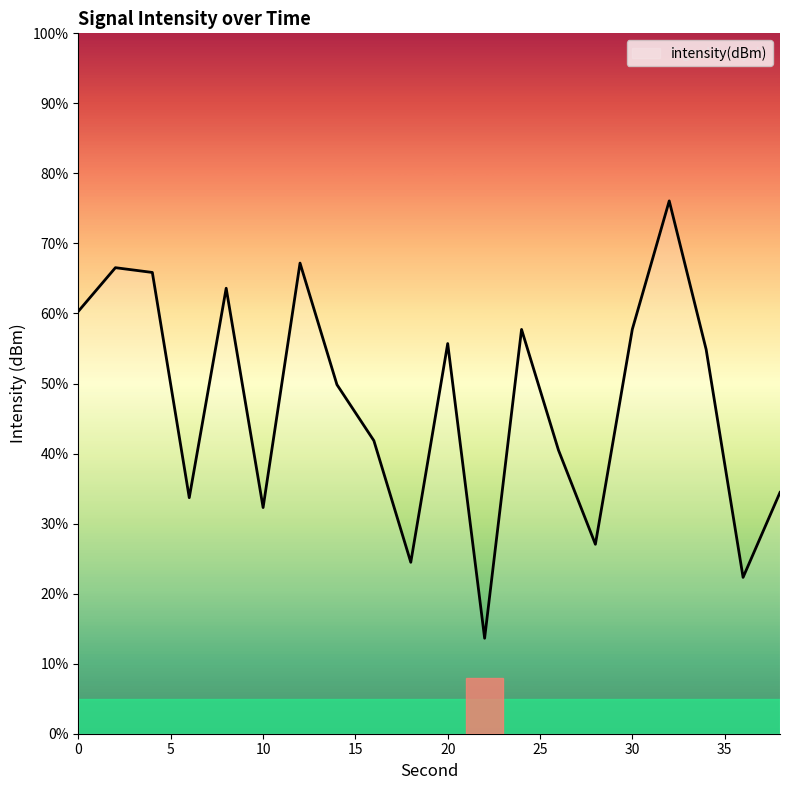

How many interior local valleys (lower than both neighbors) does the data have?

6